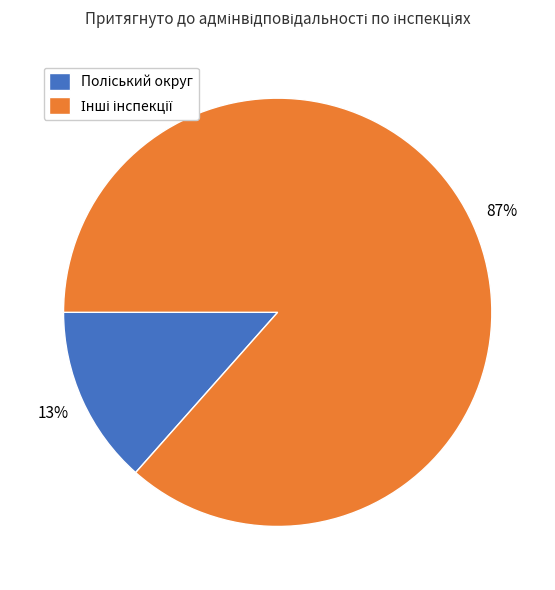

To the nearest percent, what is the average slice percentage?

50%